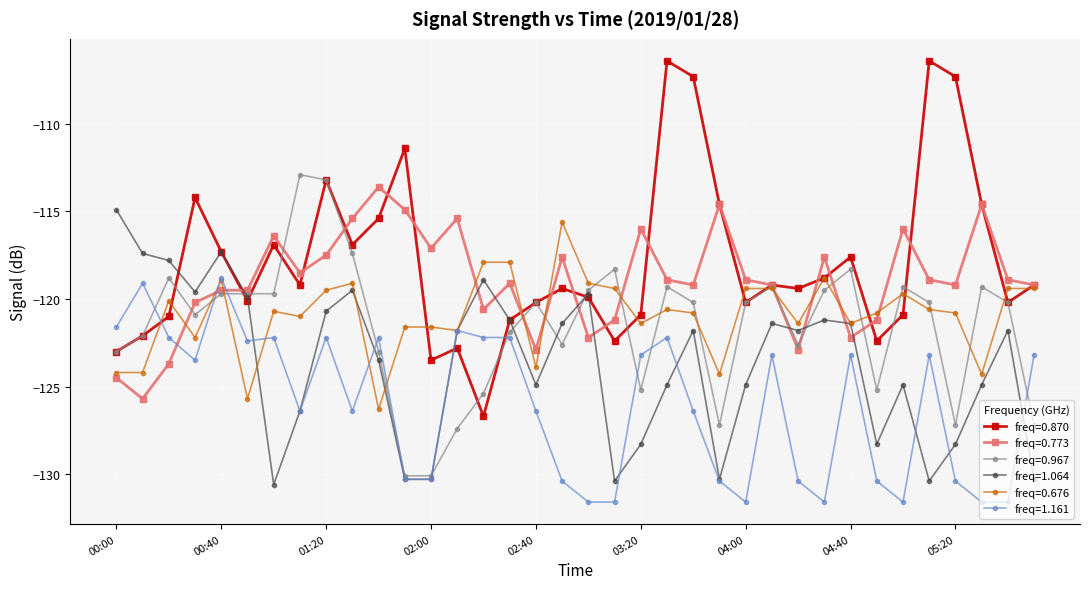

Which series has the largest range (max minus min)?

freq=0.870